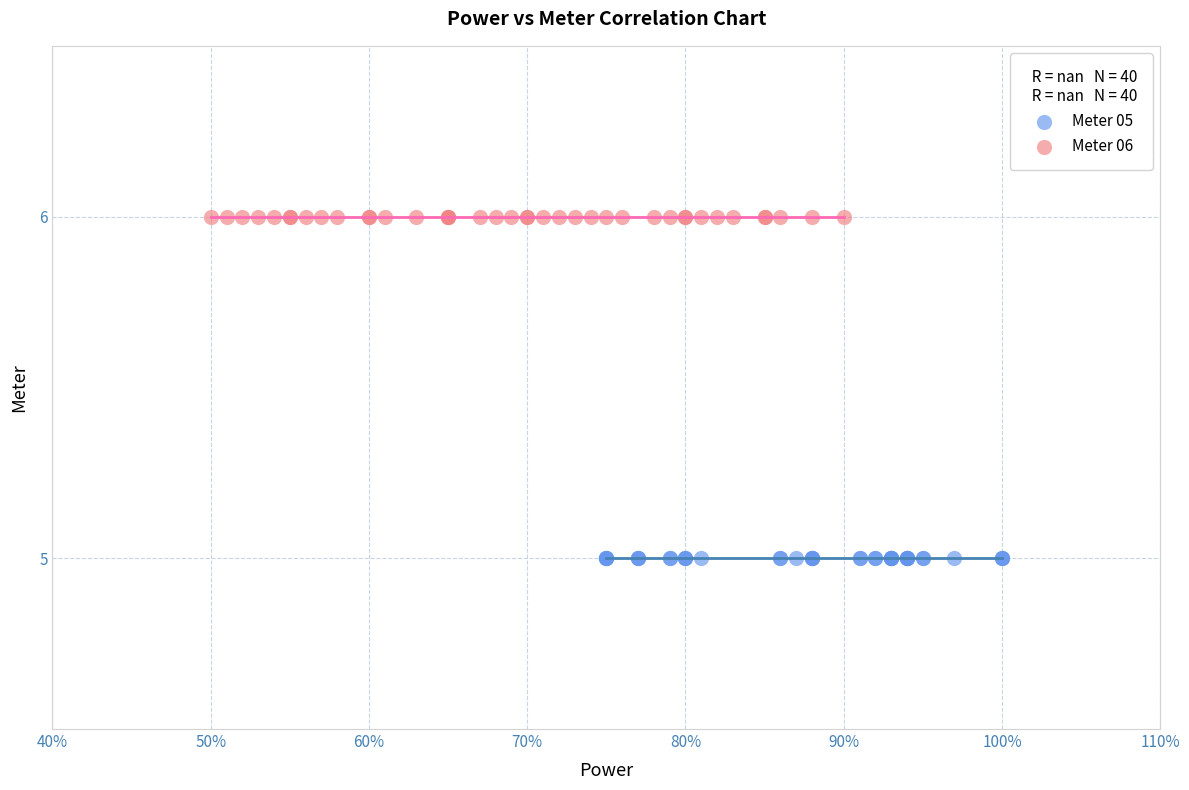

Which series contains the lowest Y value?

Meter 05